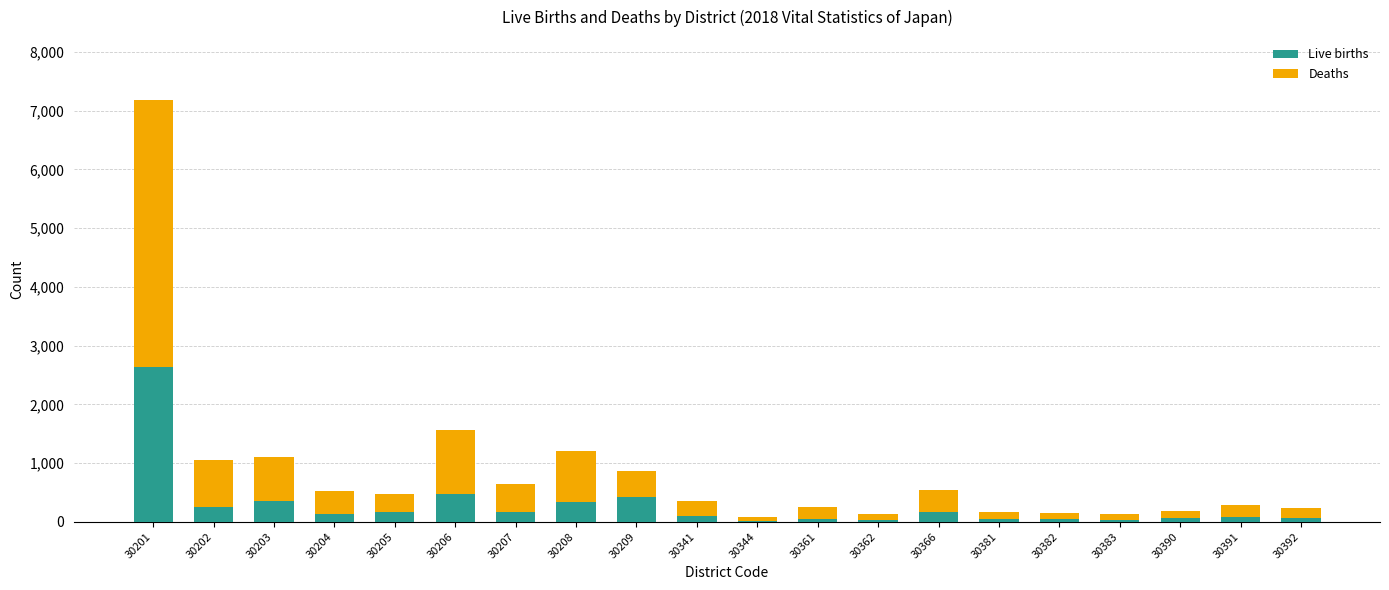

What is the sum of all Live births values?

5625